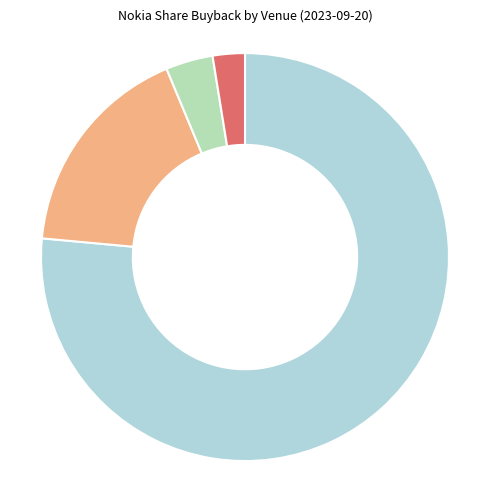

How many slices are in this pie chart?

4